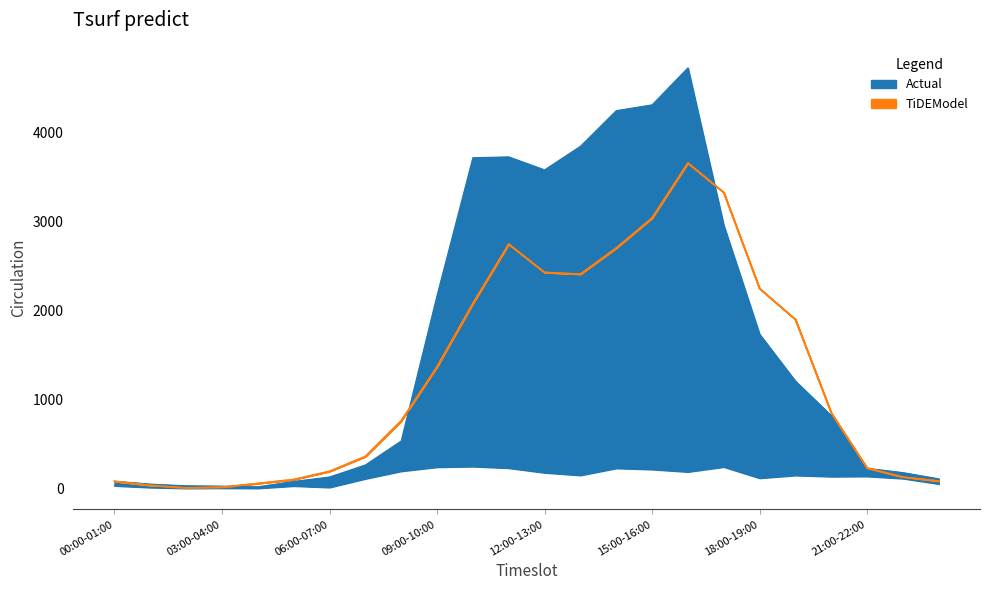

What is the value of the 2015-01-07 point at the 18th from the left?

3326